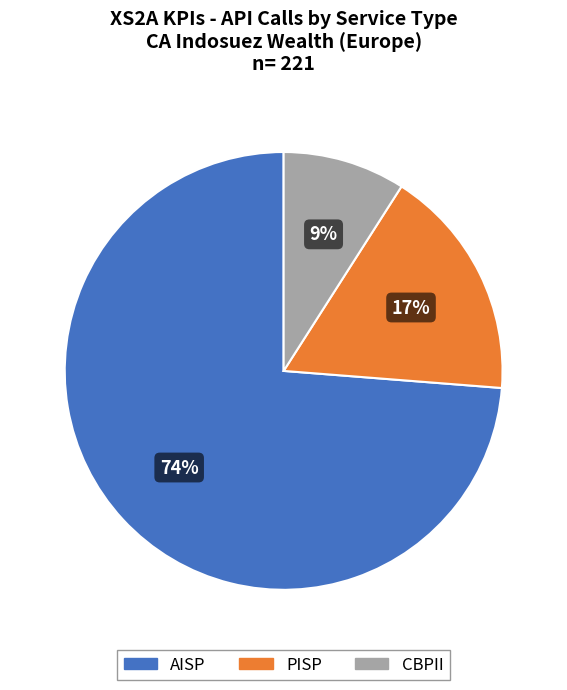

Is there any slice that represents more than half of the pie?

Yes